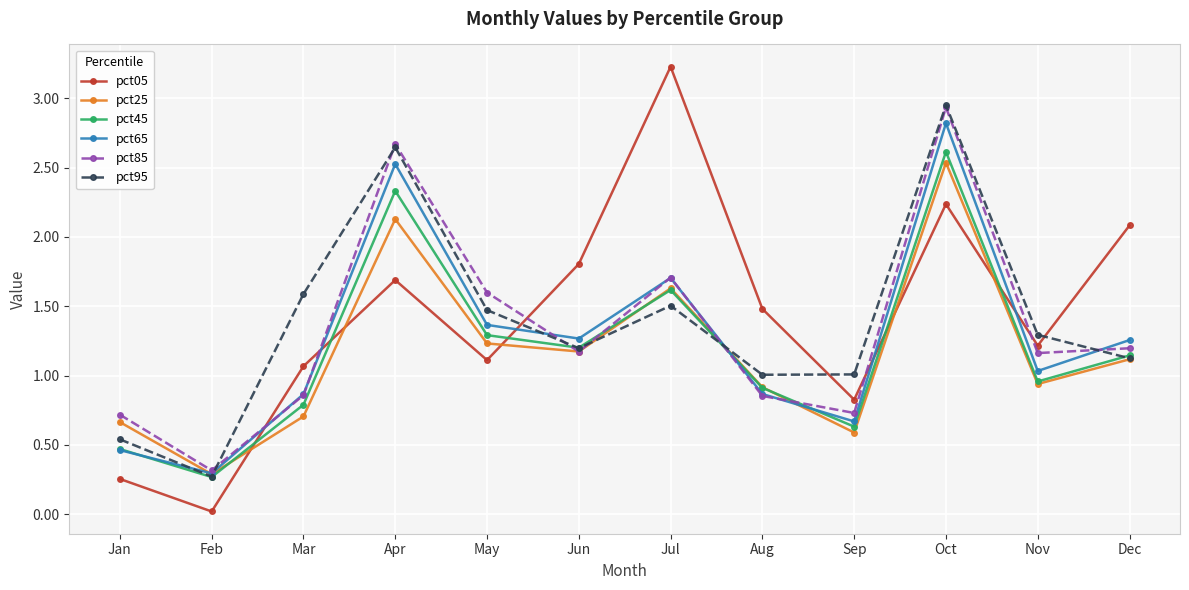

Which series has the largest range (max minus min)?

pct05